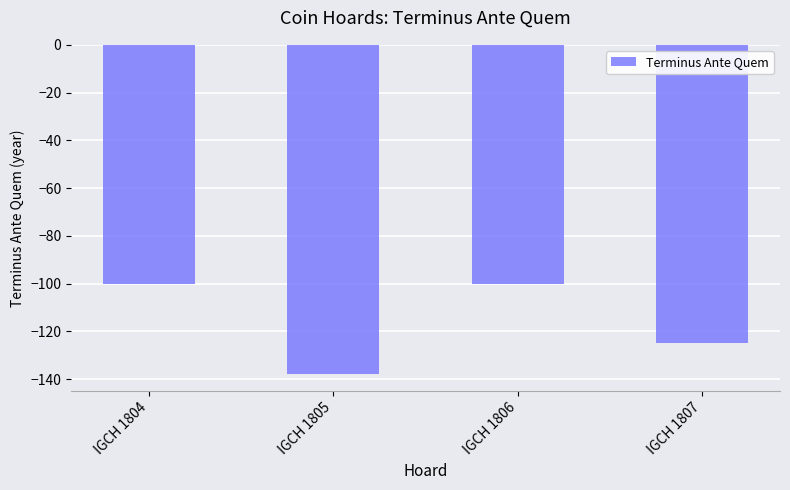

What is the sum of all values?

-463